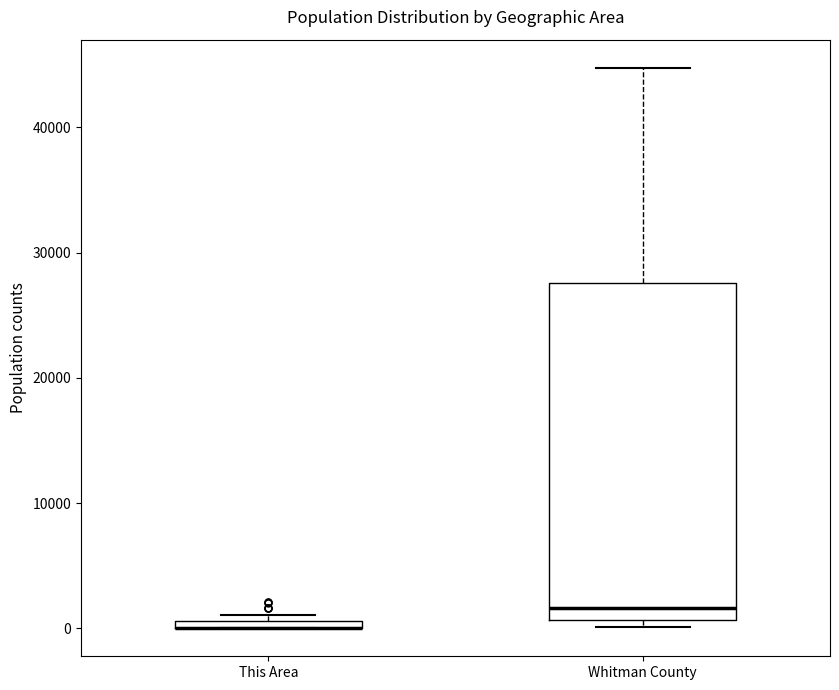

Which box is the tallest, from its lower edge to its upper edge?

Whitman County